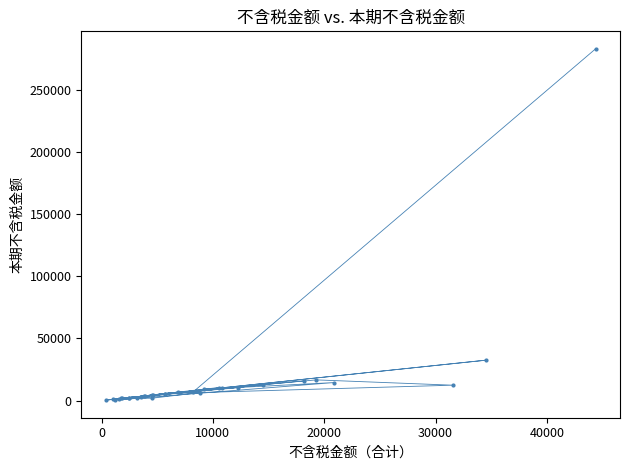

What Y value in the scatter plot is closest to 141661?

32514.9